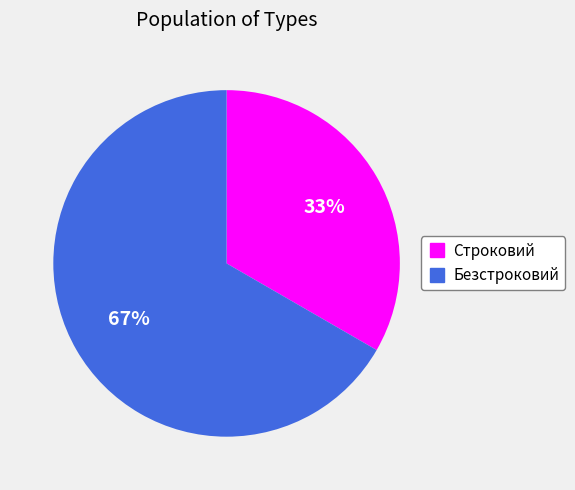

To the nearest percent, what is the average slice percentage?

50%